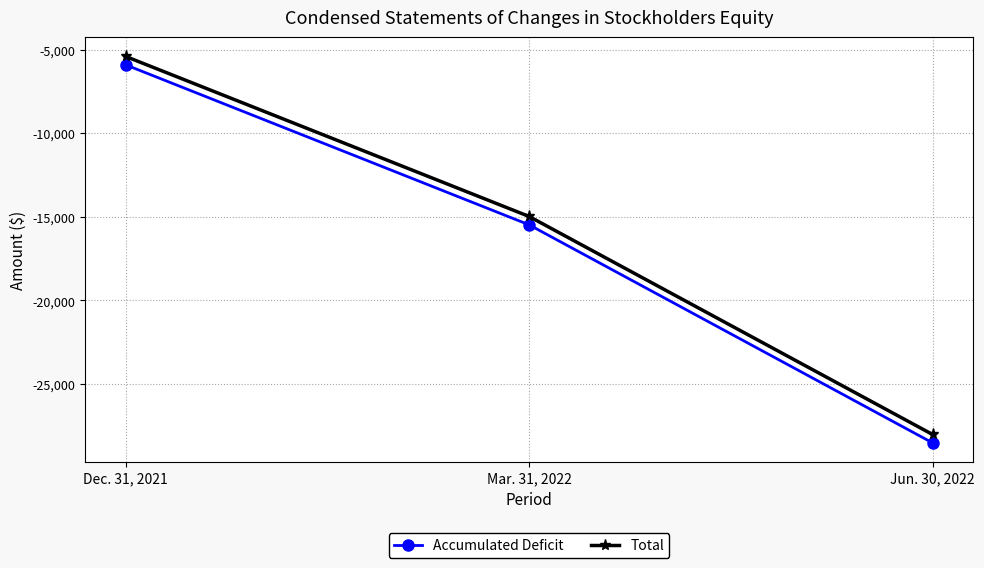

What is the spread (max minus min) of values at Mar. 31, 2022?

500